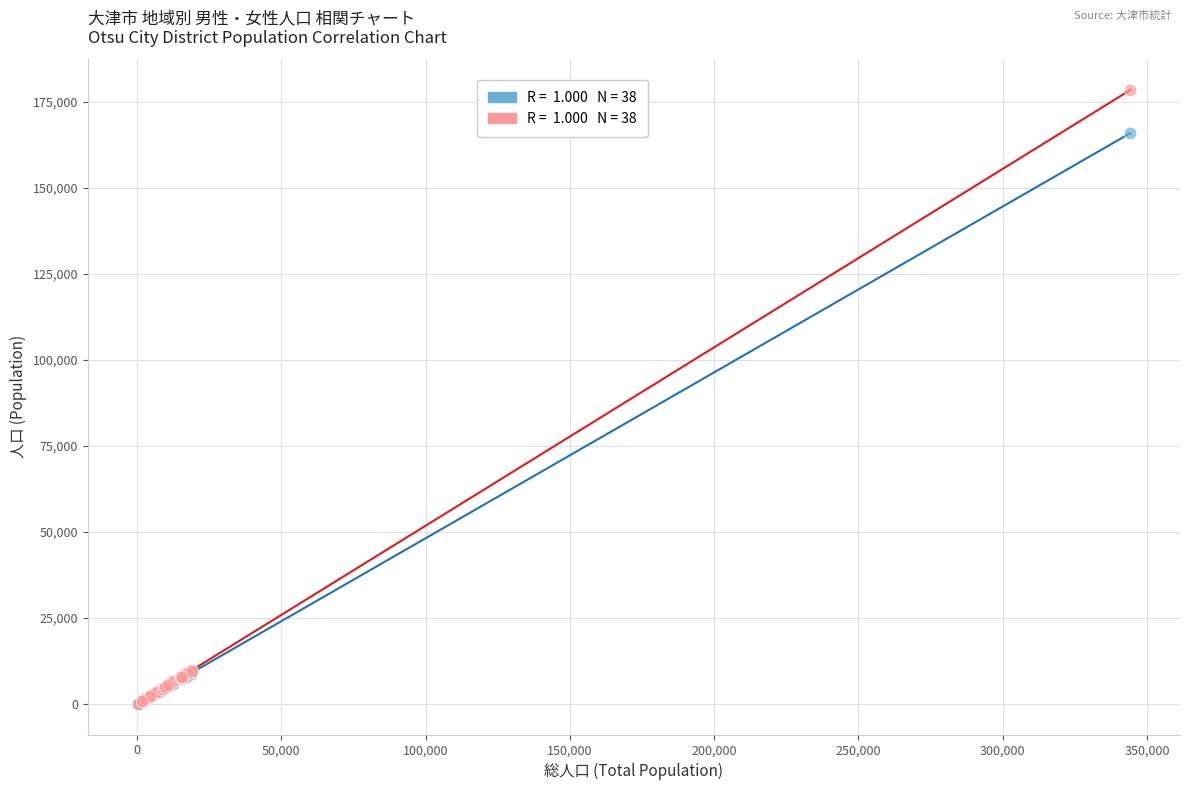

Across all series, what Y value is closest to 89248?

165863